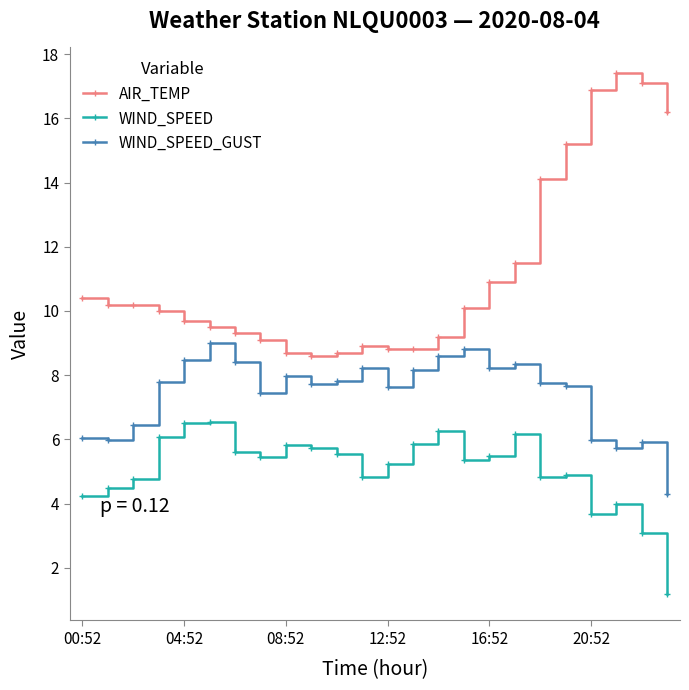

List the series in order of their peak value, lowest first.

WIND_SPEED, WIND_SPEED_GUST, AIR_TEMP